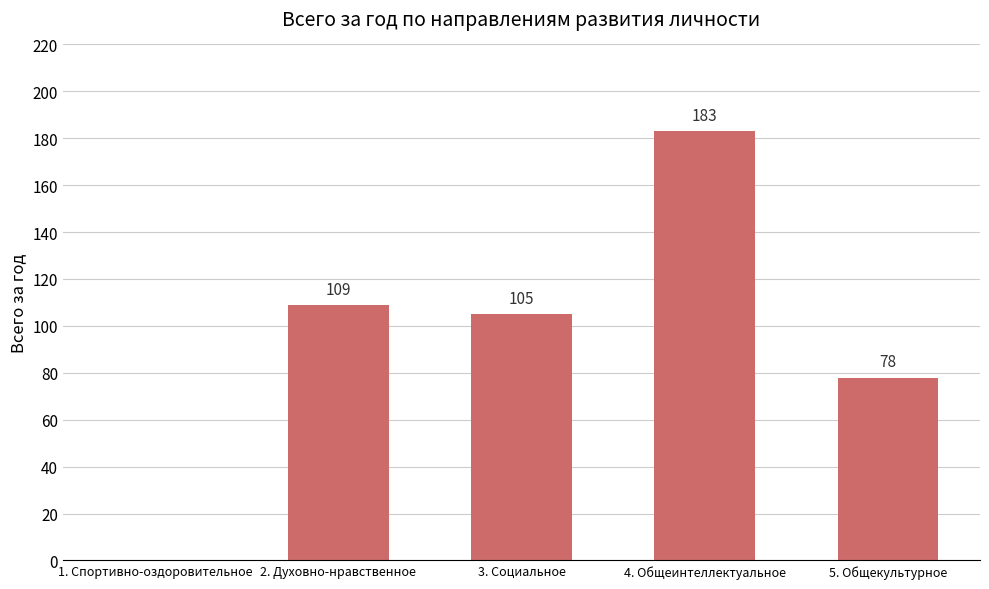

What is the greatest value displayed?

183